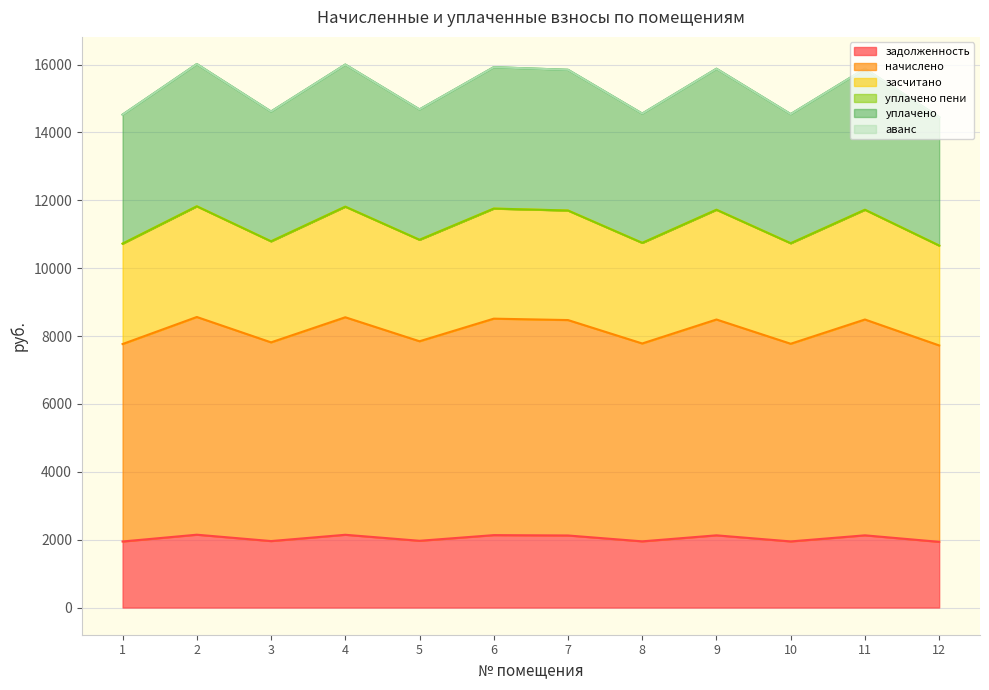

True or false: задолженность and засчитано intersect in this chart.

False